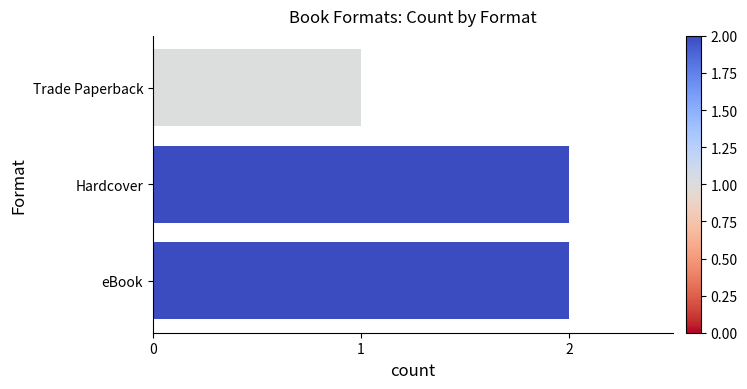

True or false: the data shows 2 at Trade Paperback.

False